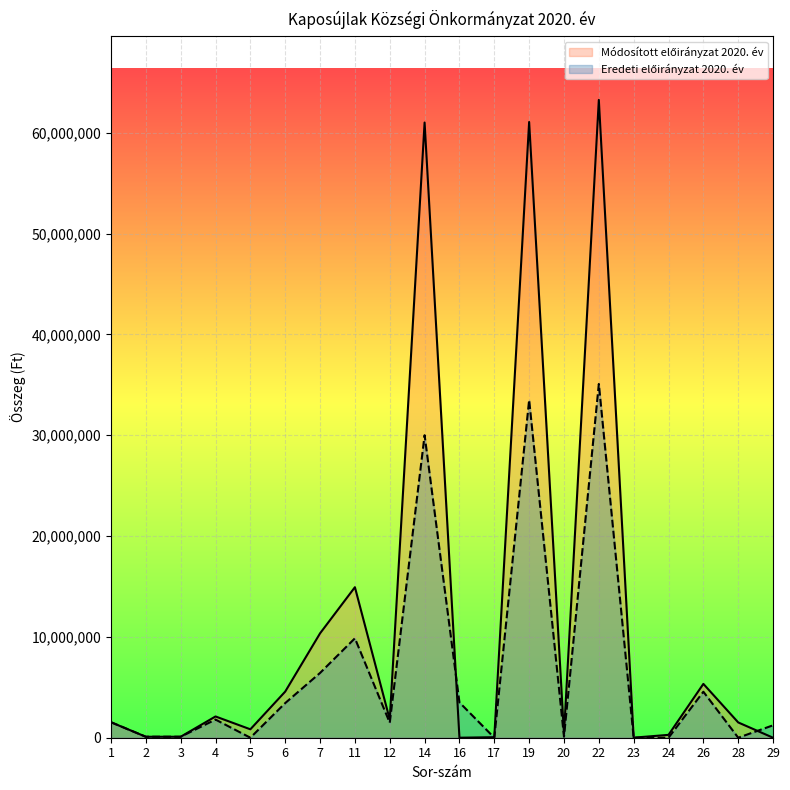

What is the difference between the Eredeti előirányzat 2020. év values at 17 and 3?

97470